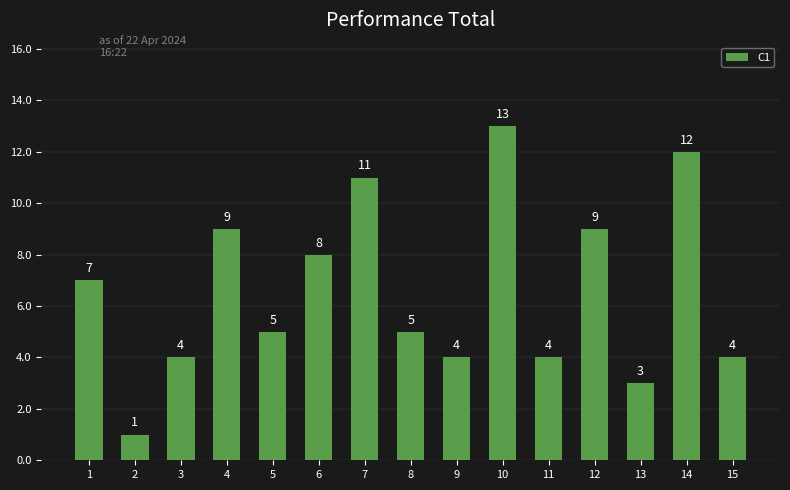

Between 15 and 10, which is larger?

10